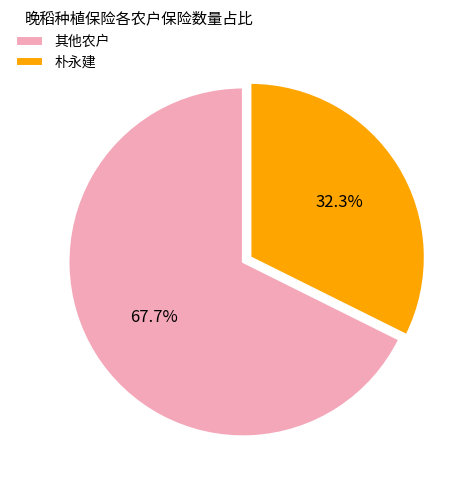

To the nearest percent, what portion does 朴永建 represent?

32%